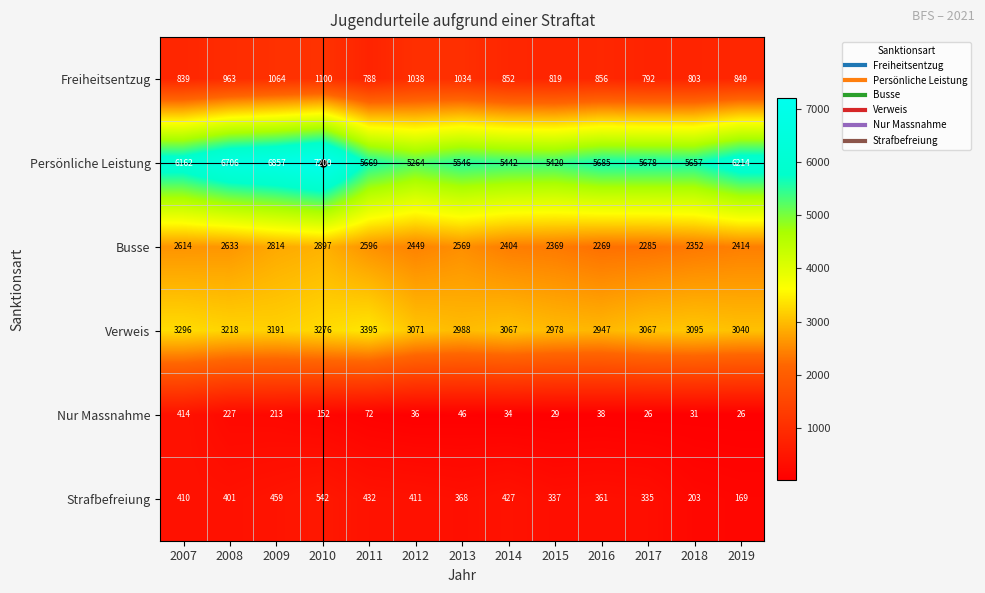

At how many categories does at least one series exceed 5109?

13